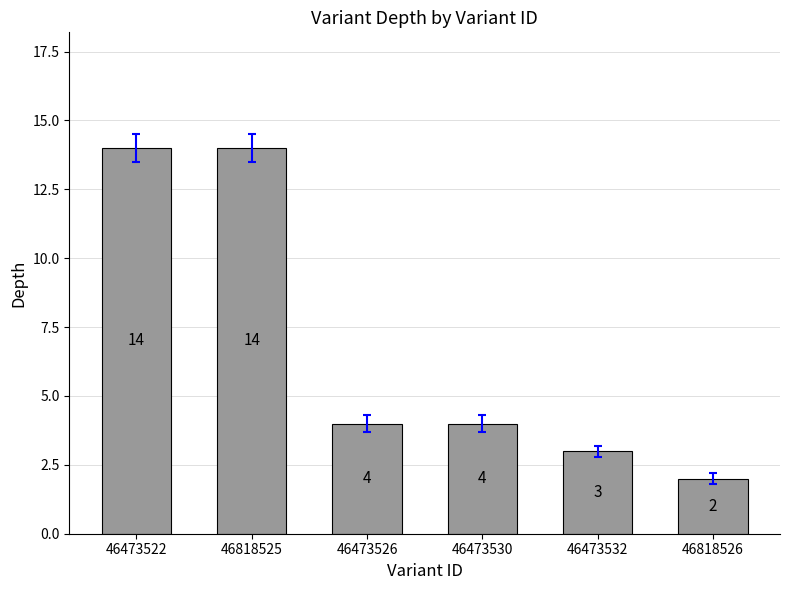

The value at 46818526 is 2. True or false?

True